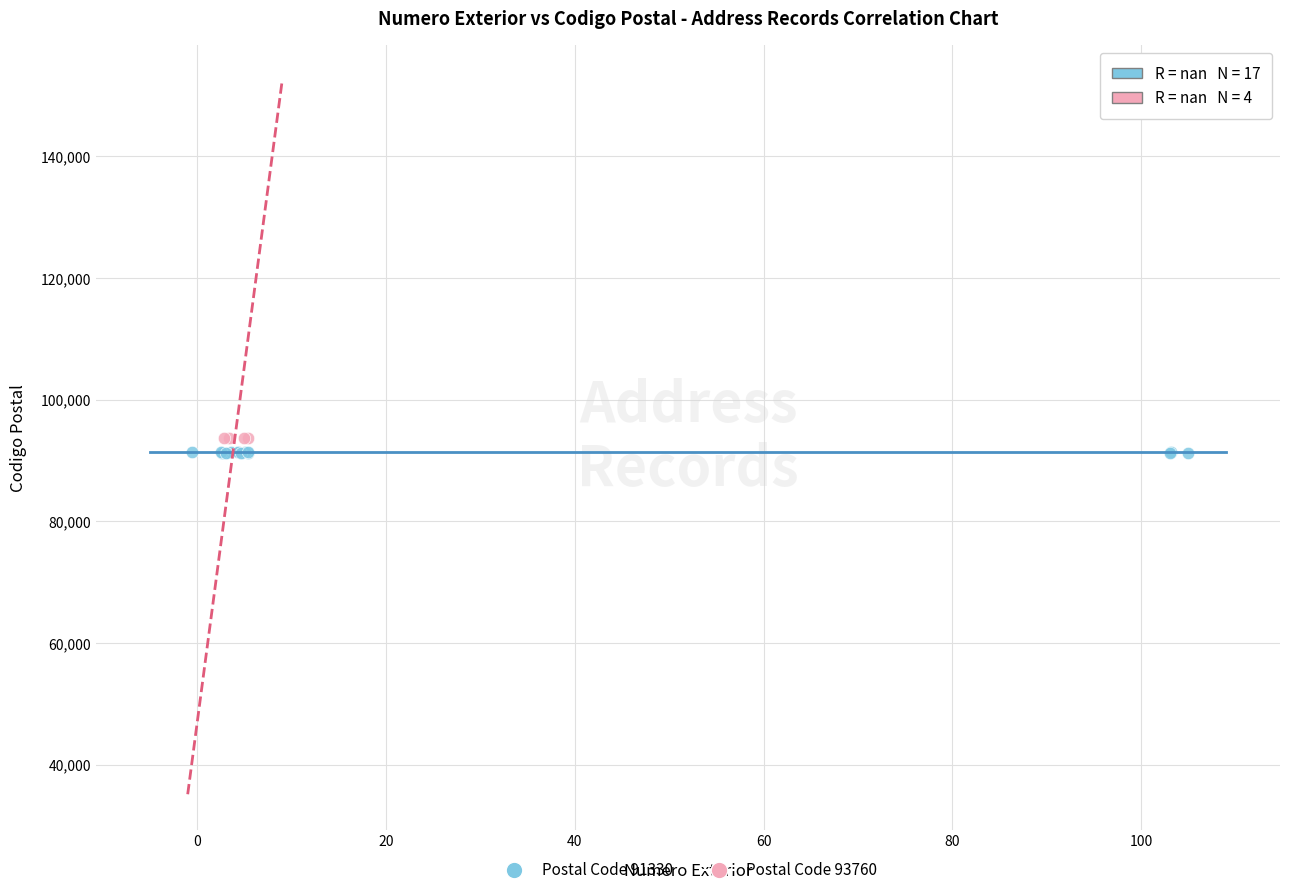

What are all the series names shown in the legend?

Postal Code 91330, Postal Code 93760